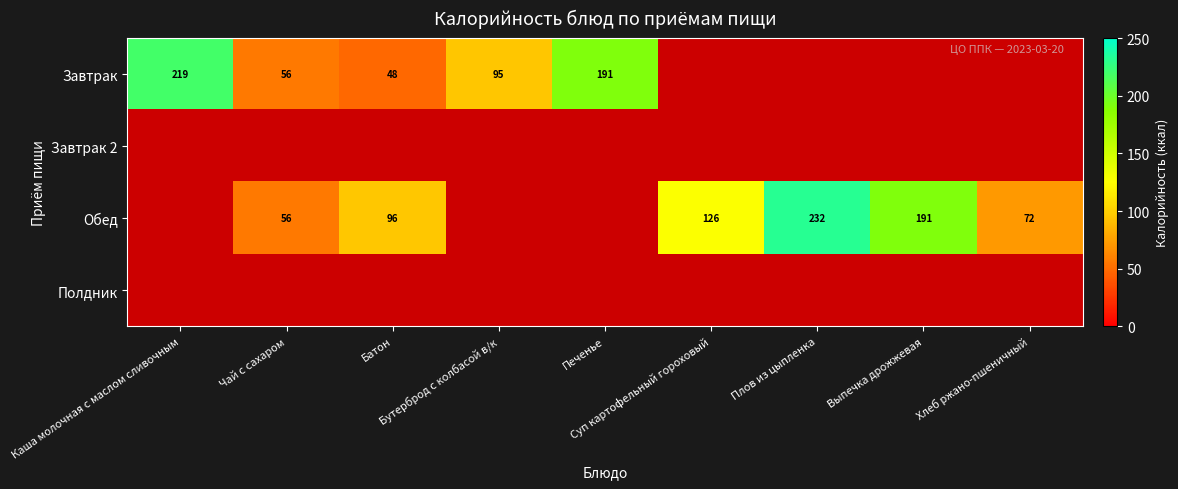

List the labels in order of Завтрак 2 value, largest first.

Каша молочная с маслом сливочным, Чай с сахаром, Батон, Бутерброд с колбасой в/к, Печенье, Суп картофельный гороховый, Плов из цыпленка, Выпечка дрожжевая, Хлеб ржано-пшеничный